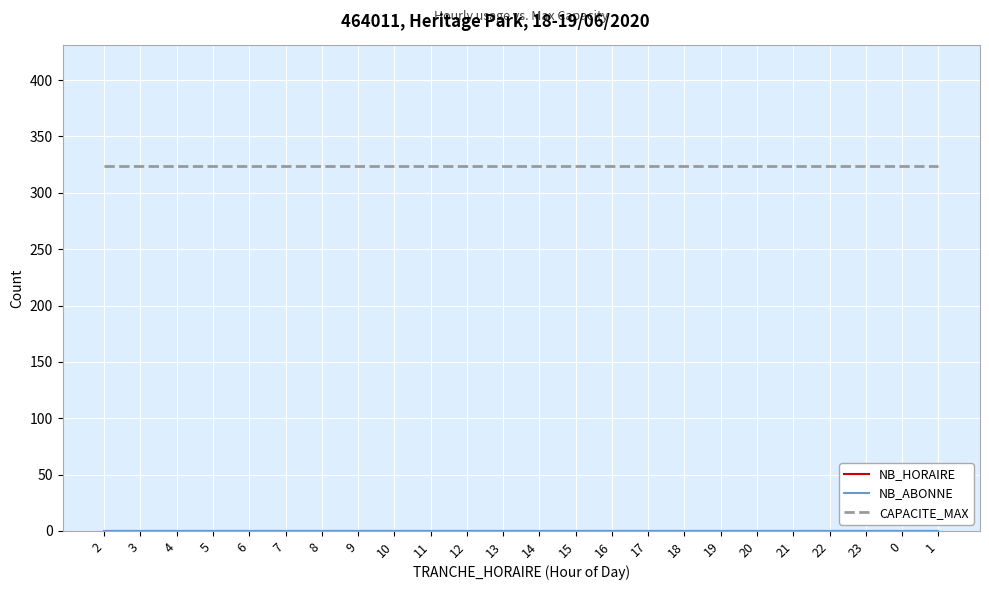

What is the total value across all series at 12?

324